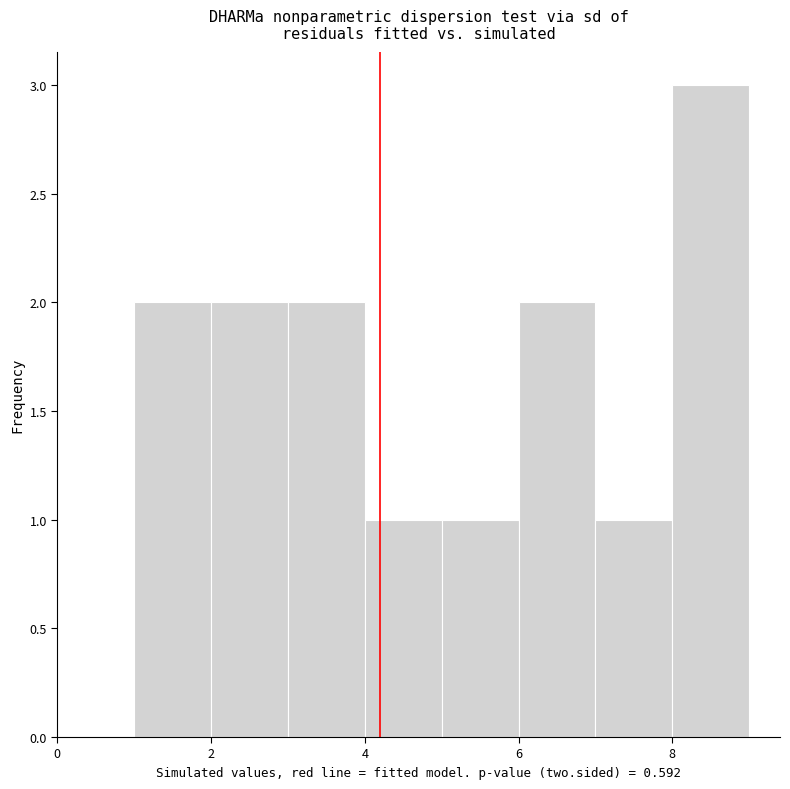

Which range on the x-axis has the tallest bar?

8 to 9